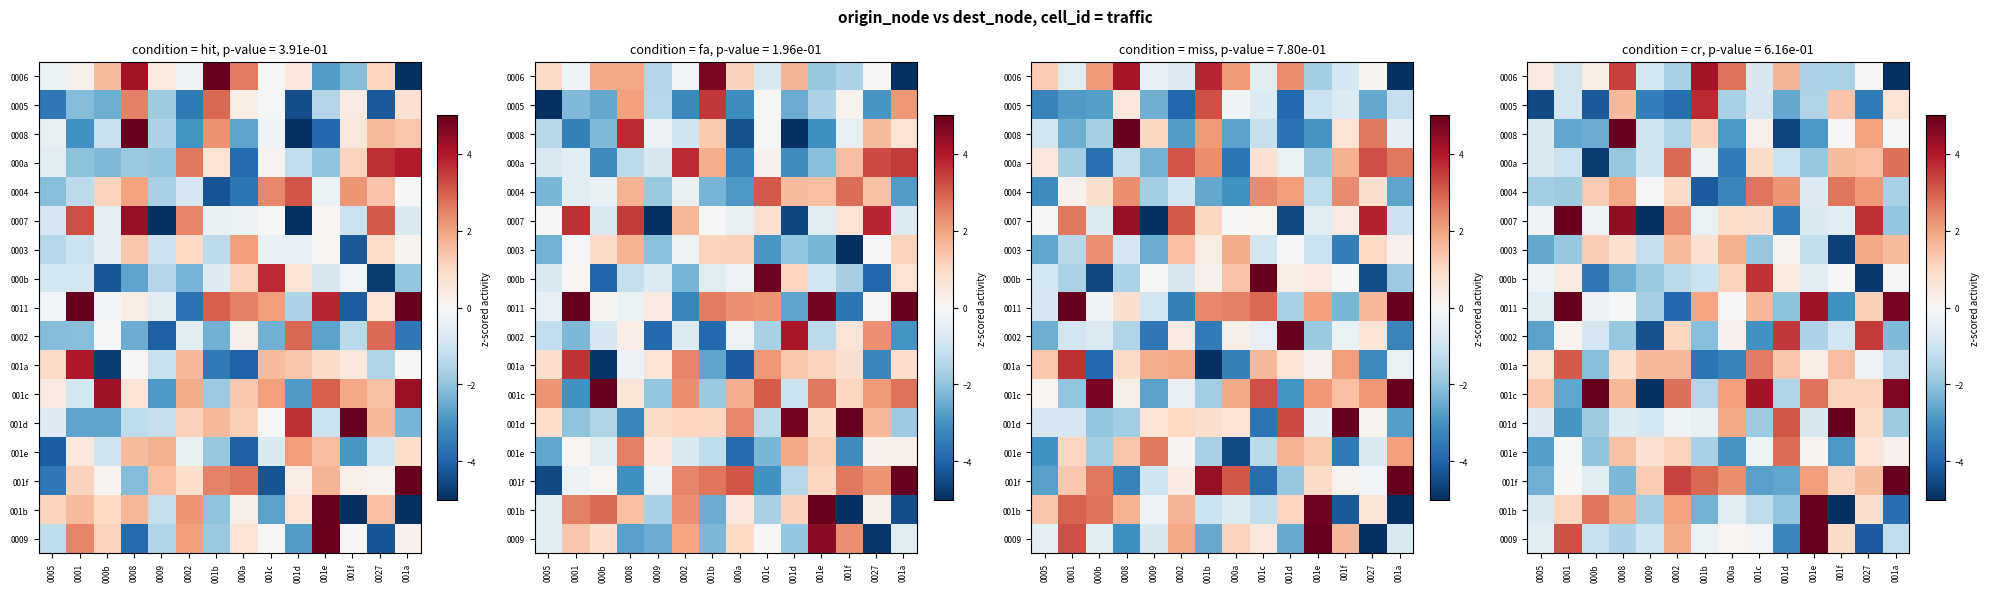

True or false: 0009 has a value of -0.1 at 001c.

False